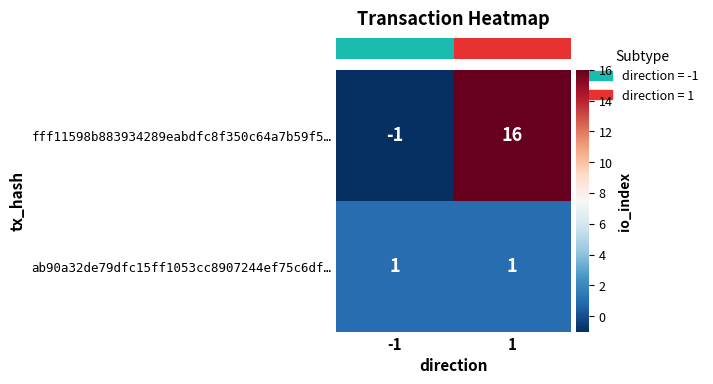

Rank the series by their maximum value, from lowest to highest.

ab90a32de79dfc15ff1053cc8907244ef75c6df…, fff11598b883934289eabdfc8f350c64a7b59f5…